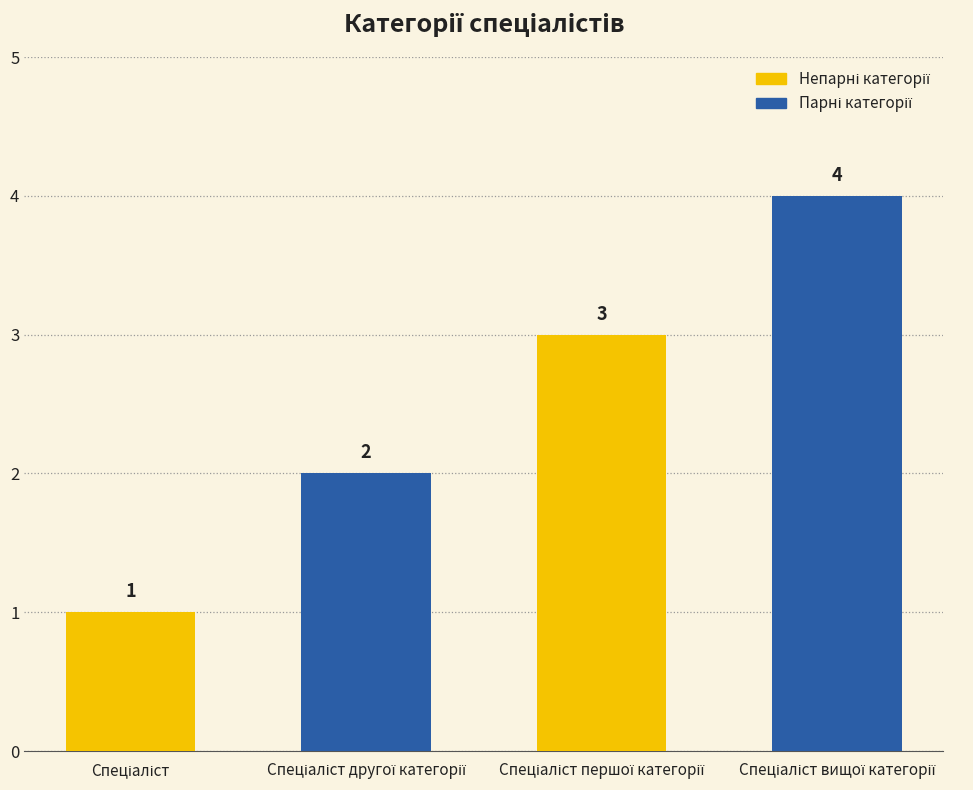

What is the greatest value displayed?

4